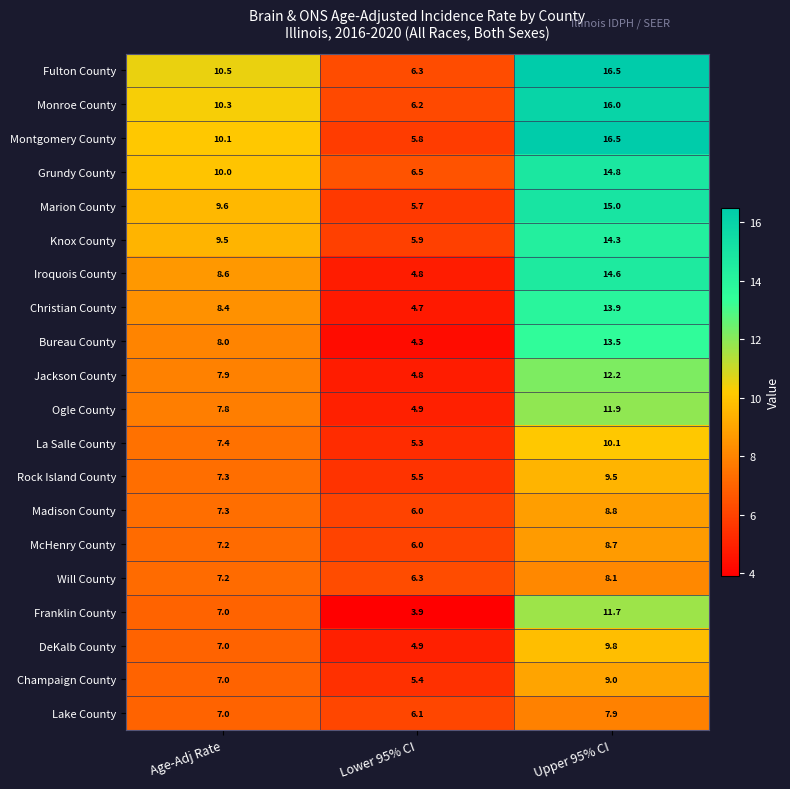

Rank the categories by Rock Island County value from highest to lowest.

Upper 95% CI, Age-Adj Rate, Lower 95% CI